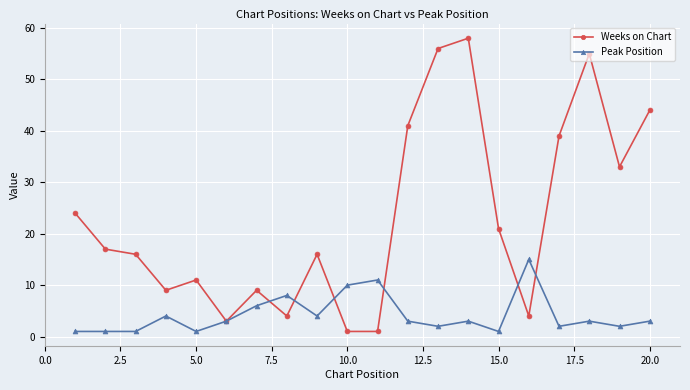

Which series has the largest total across all categories?

Weeks on Chart